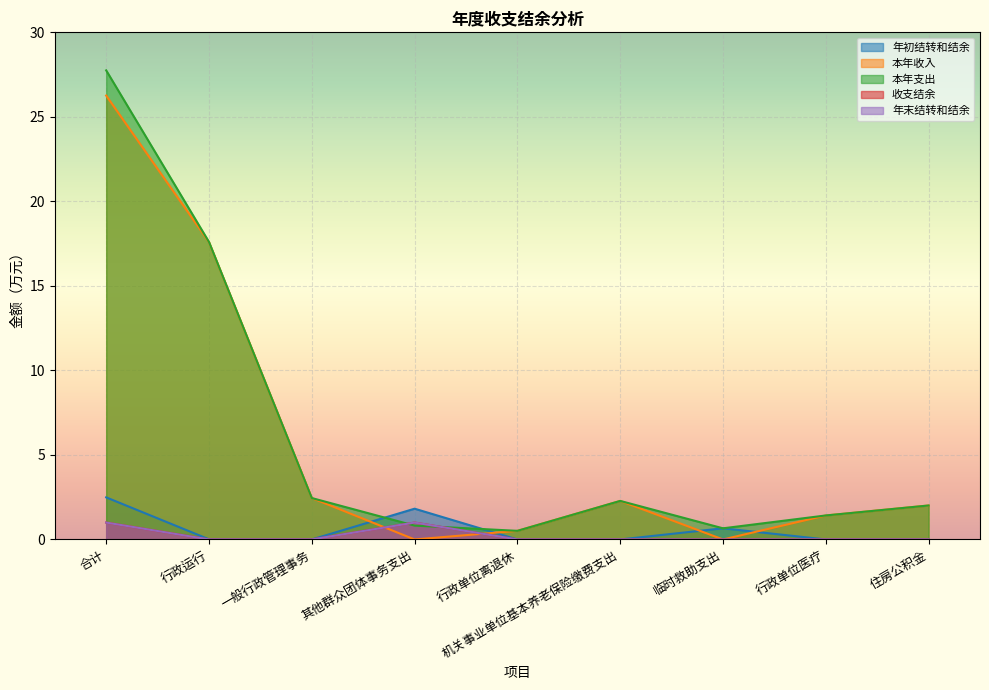

What is the sum of all 本年收入 values?

52.5